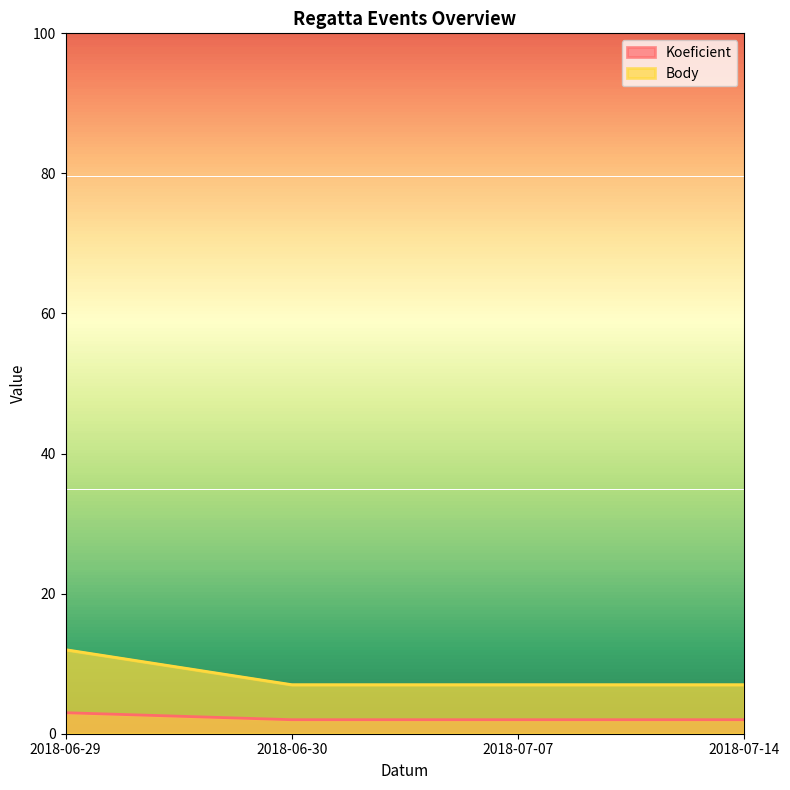

Between 2018-06-30 and 2018-07-14, which series saw the biggest shift?

Koeficient